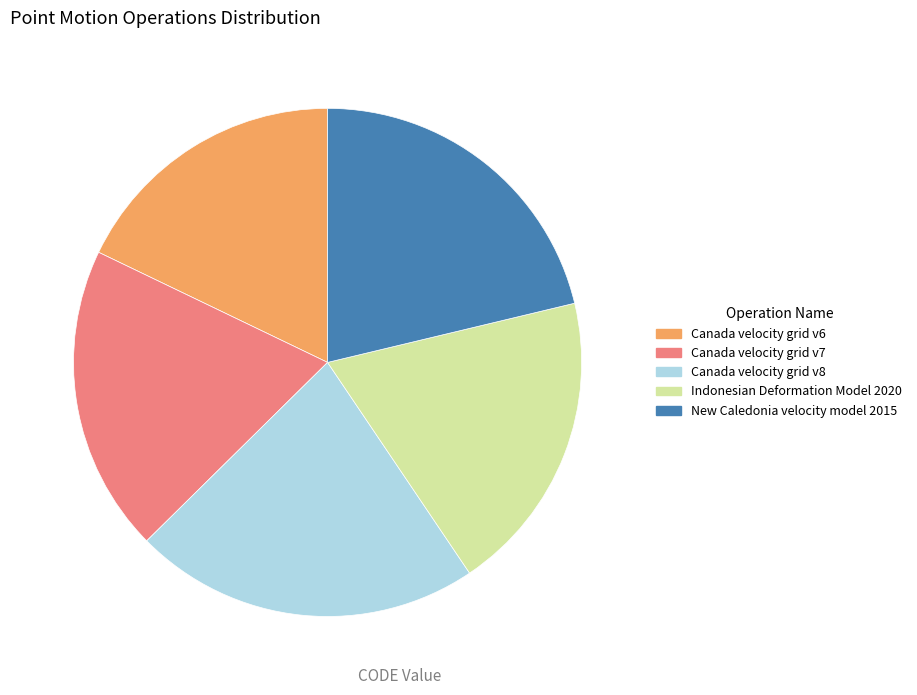

How many segments does this pie chart have?

5